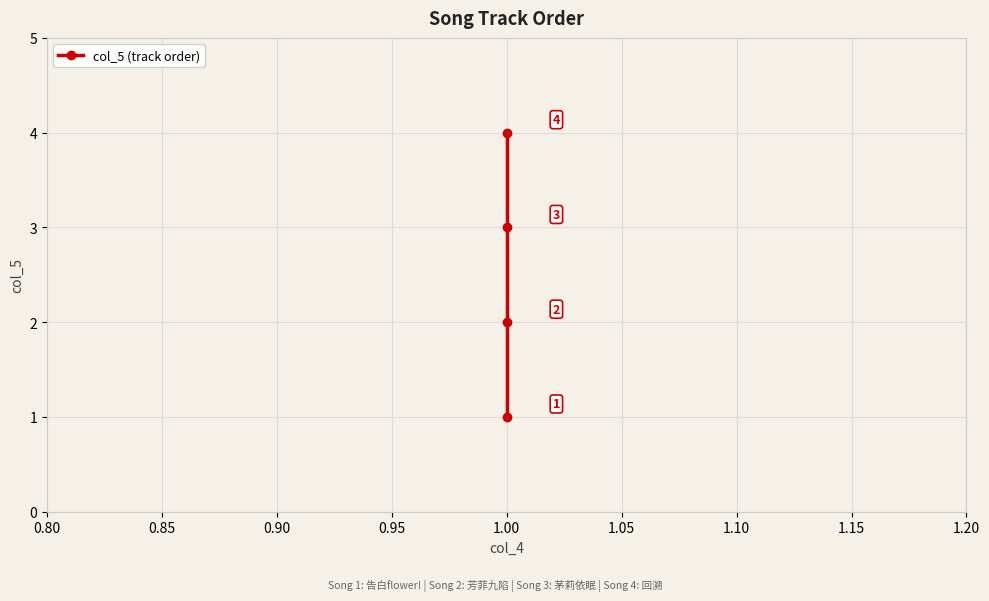

Reading left to right, what are all the values shown in this chart?

1	2	3	4